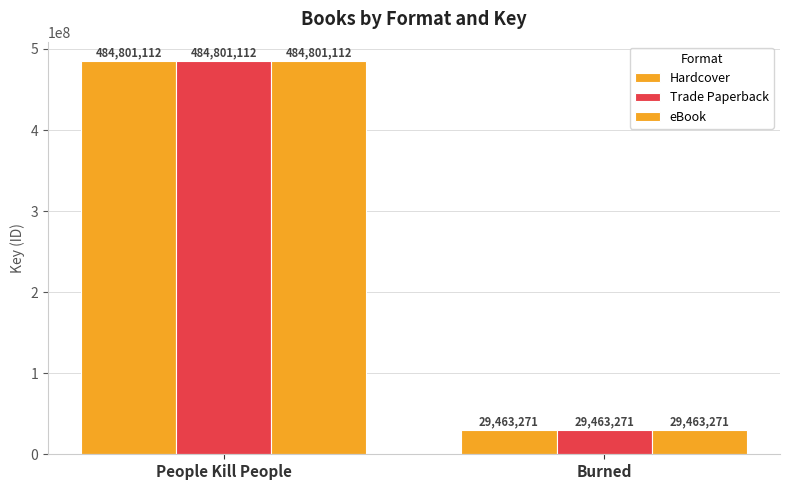

Reading right to left, what are all the values shown in this chart?

Hardcover: Burned=29463271	People Kill People=484801112
Trade Paperback: Burned=29463271	People Kill People=484801112
eBook: Burned=29463271	People Kill People=484801112